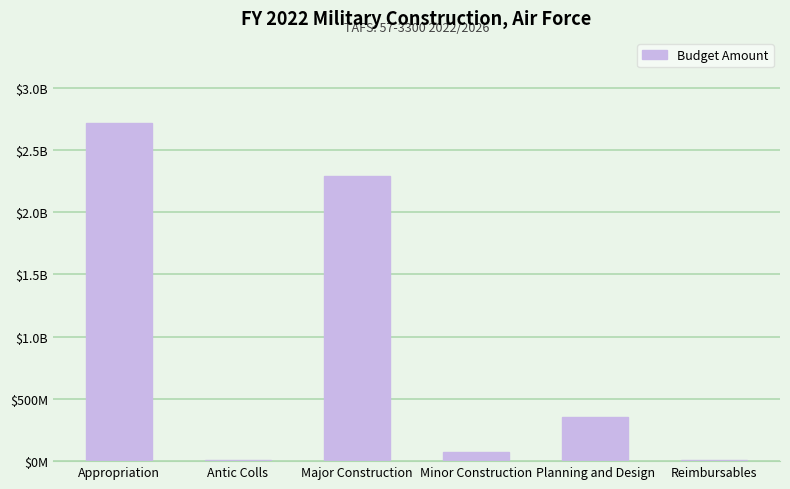

What is the label of the 5th bar from the left?

Planning and Design